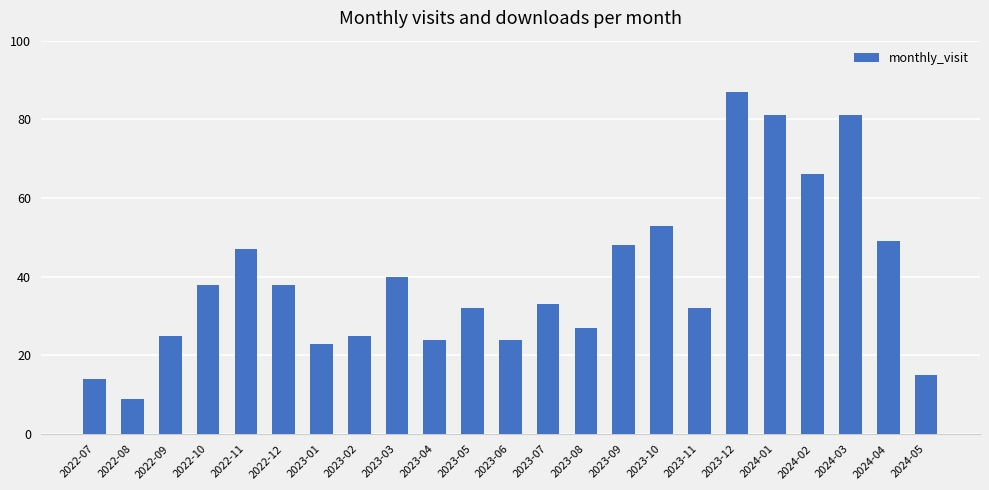

What is the label of the 19th bar from the left?

2024-01